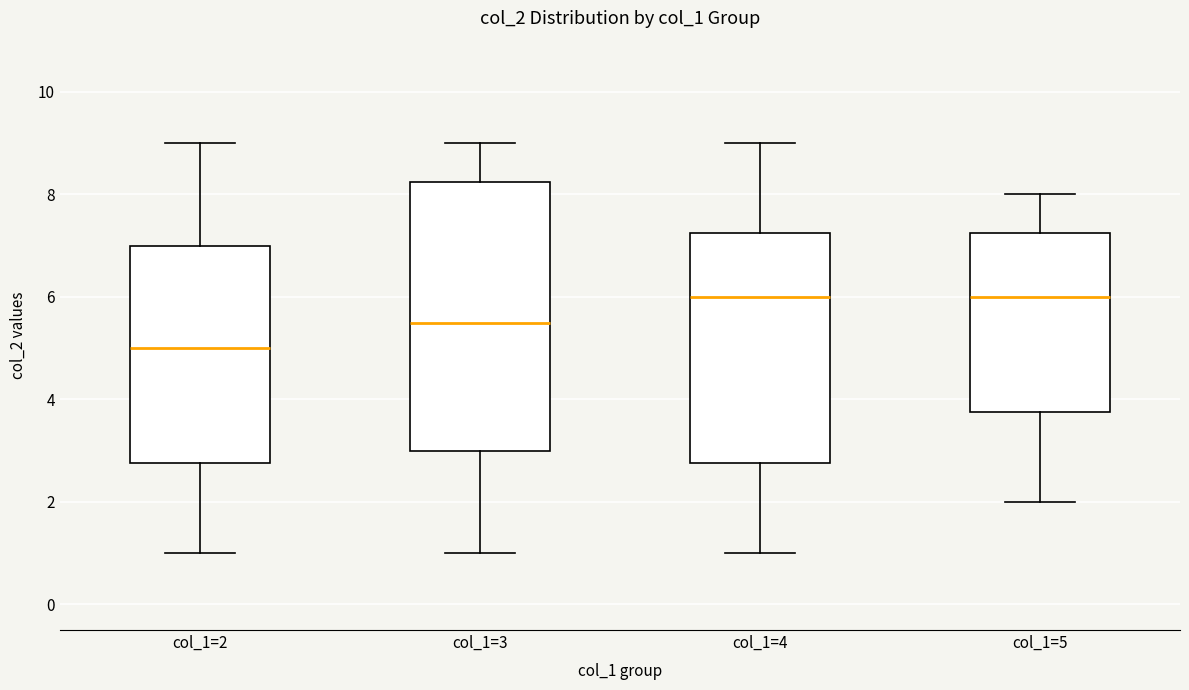

Which box's median line is the lowest?

col_1=2